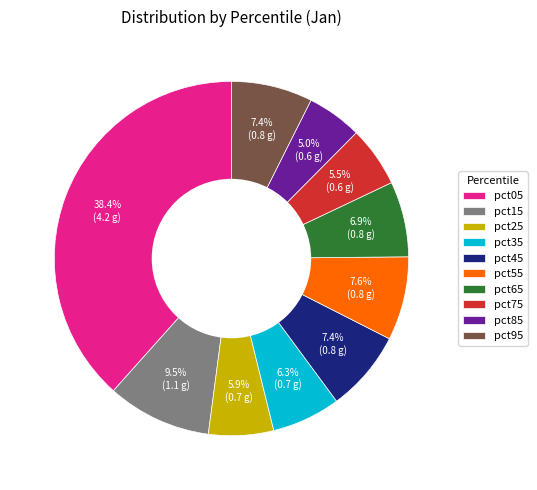

Is pct45 the majority of the pie?

No